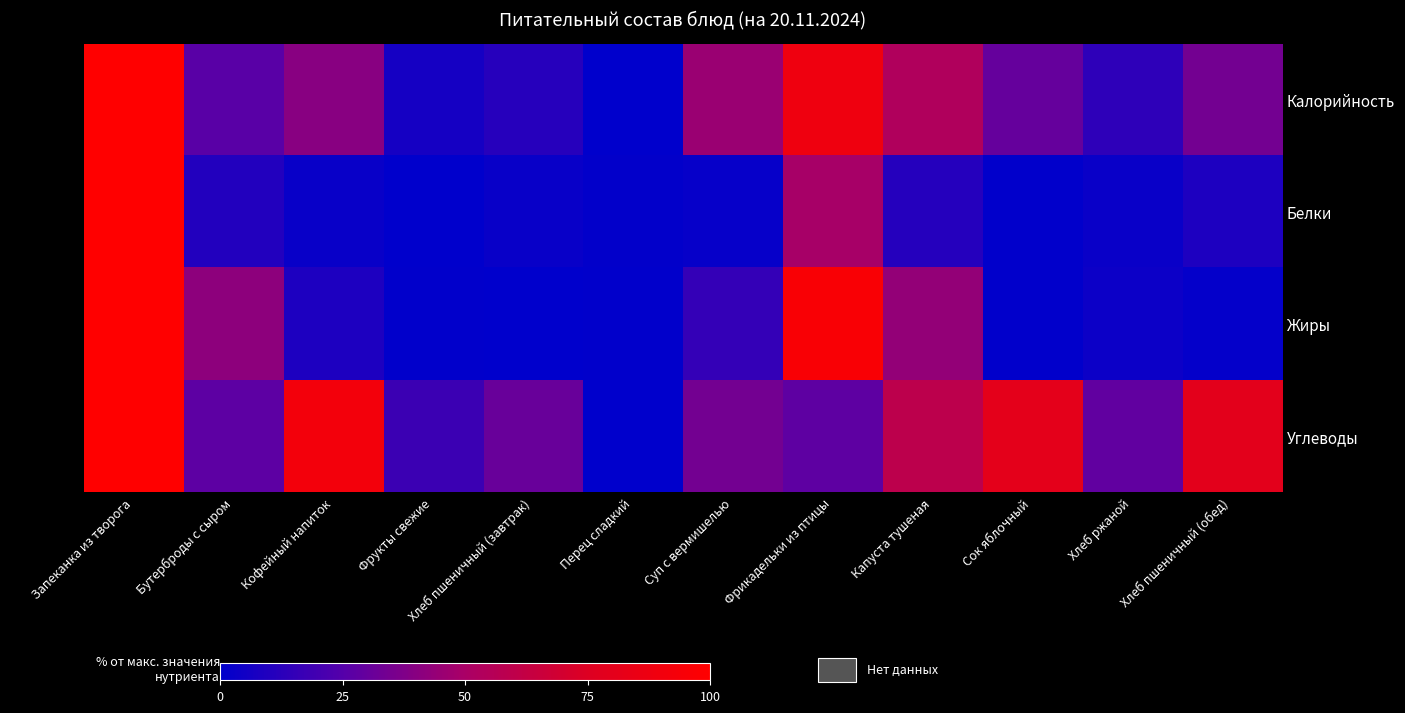

Which series has the largest total across all categories?

Углеводы